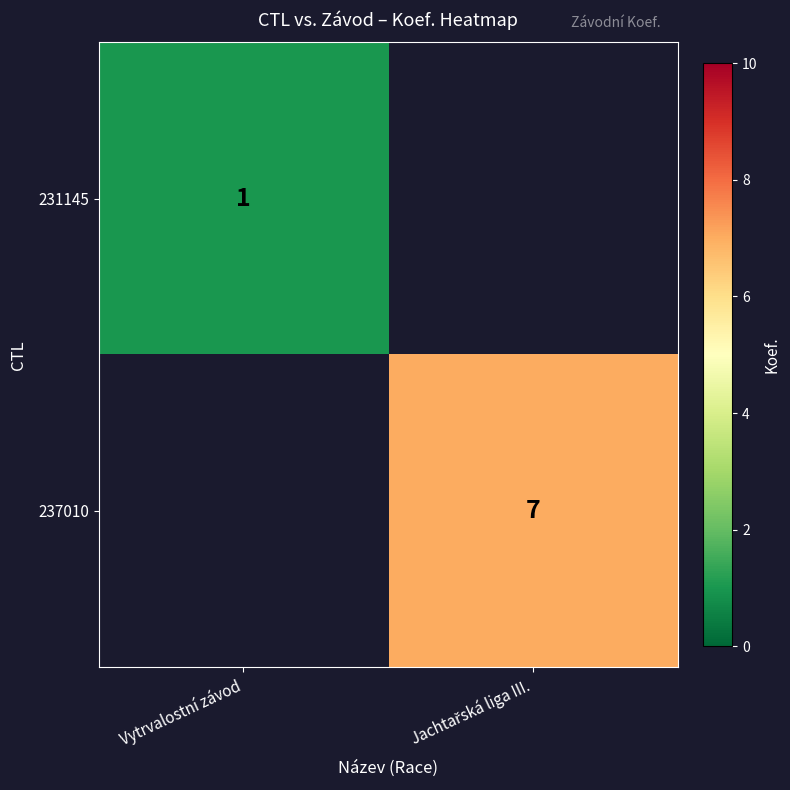

True or false: 231145 has a value of 1 at Vytrvalostní závod.

True